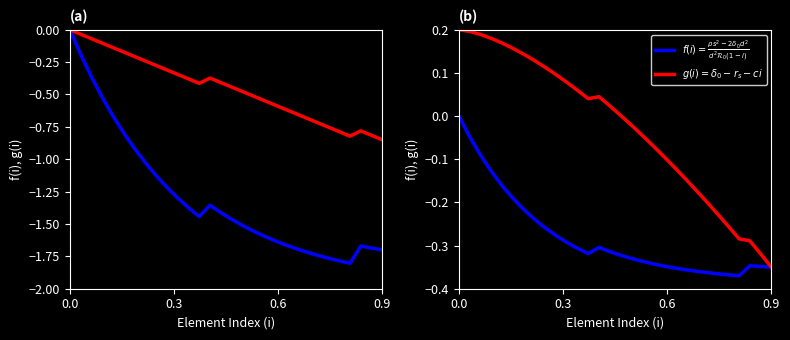

Is the value of Min (cumulative) at 18 greater than the value of Base Min (cumulative) at 23?

Yes